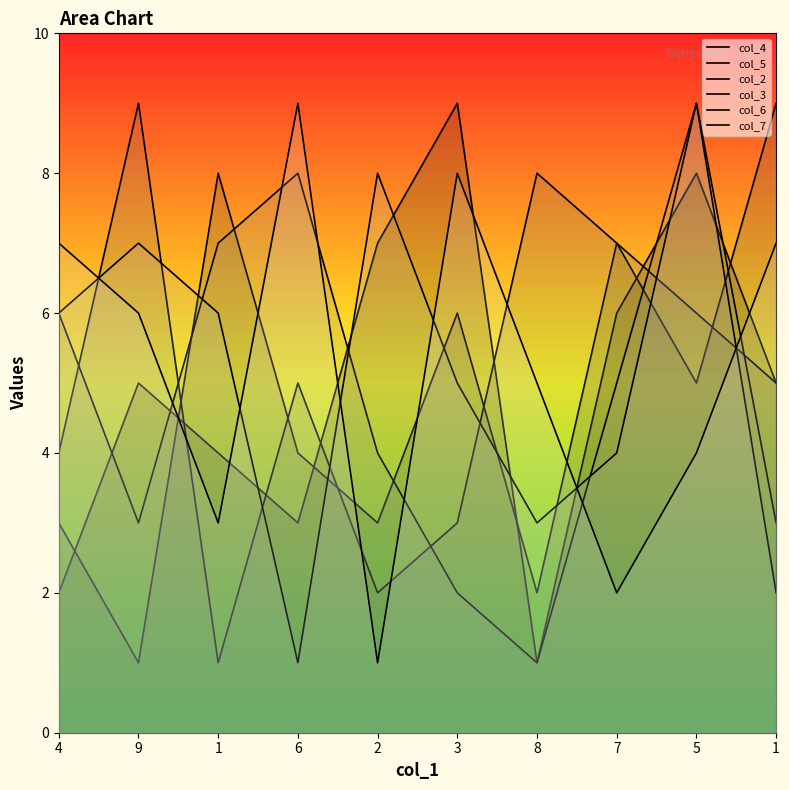

How many lines are shown in the chart?

6